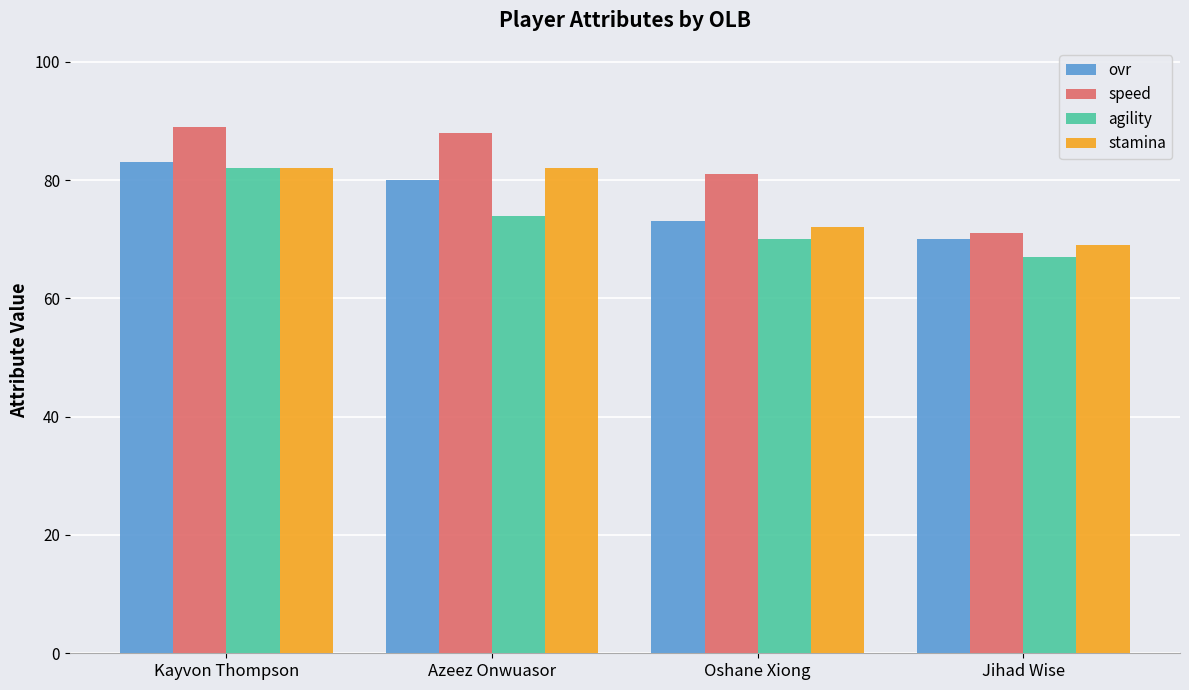

Between Kayvon Thompson and Azeez Onwuasor, which series saw the biggest shift?

agility